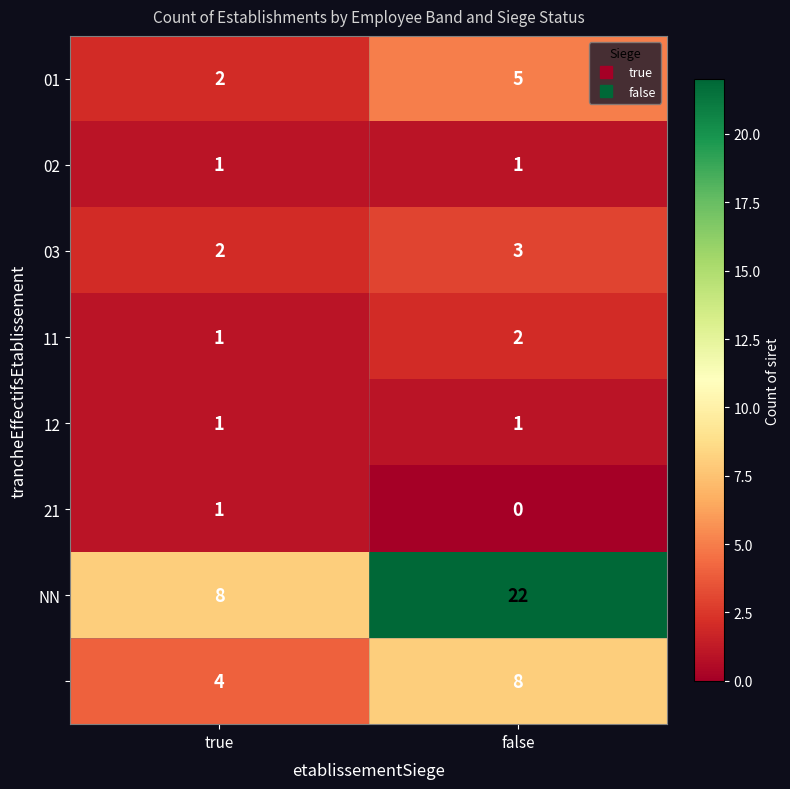

At how many categories does at least one series exceed 6?

2